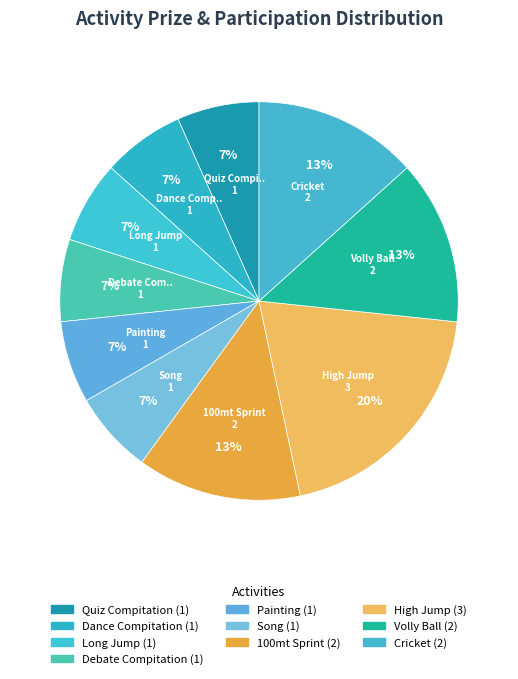

To the nearest percent, what percentage of the pie is Quiz Compitation?

7%